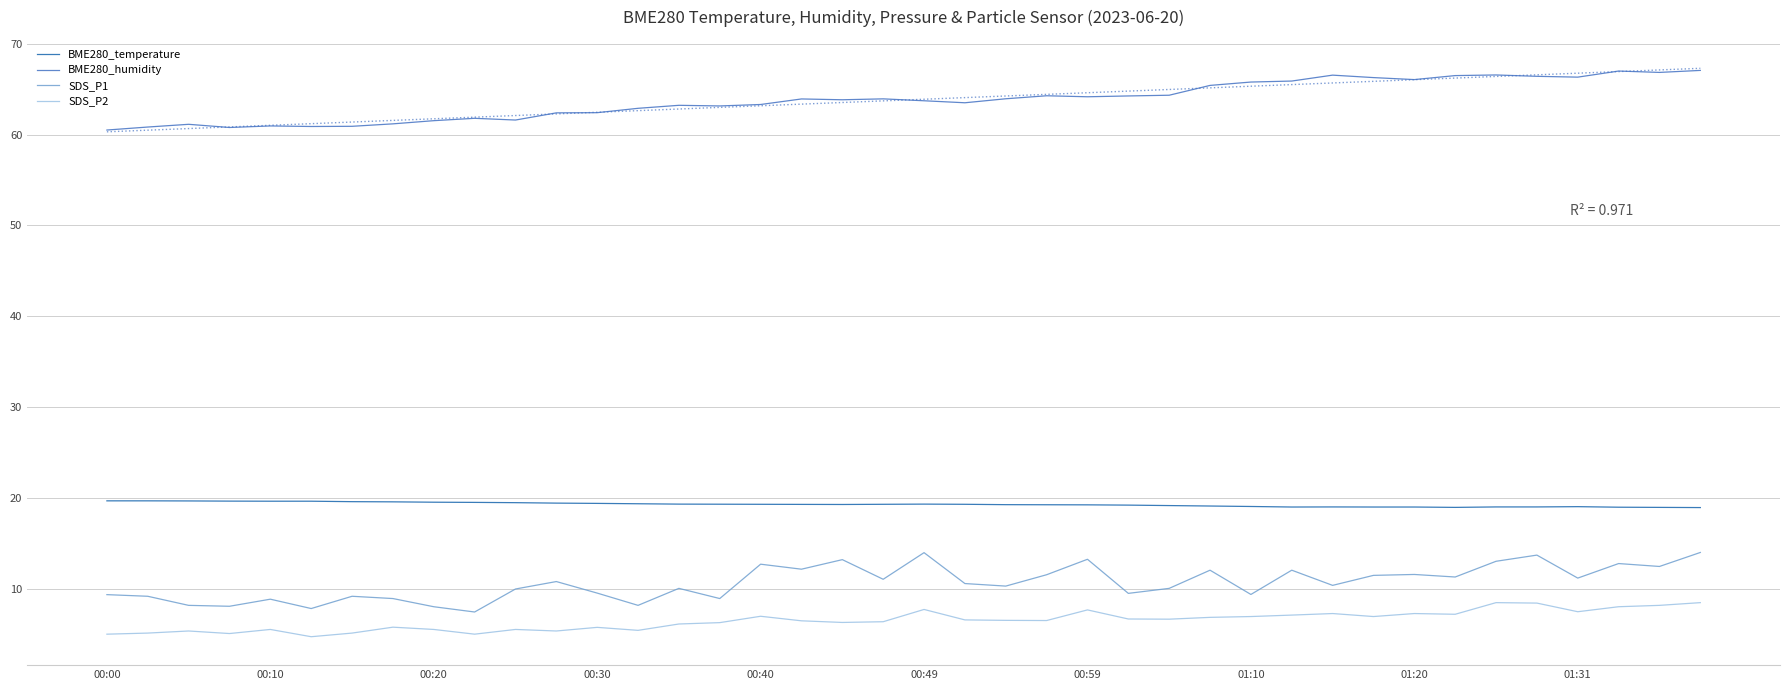

Rank the series at 01:31 from lowest to highest value.

SDS_P2, SDS_P1, BME280_temperature, BME280_humidity